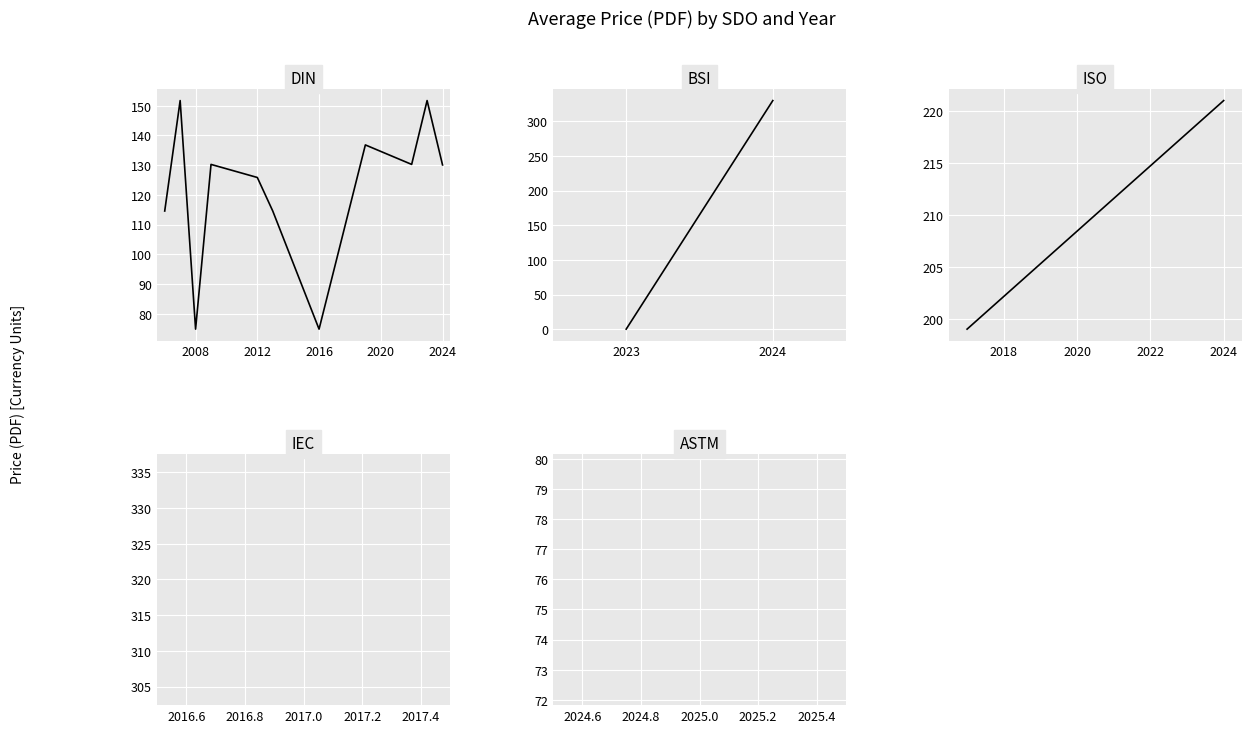

What is the maximum value shown in the chart?

151.8